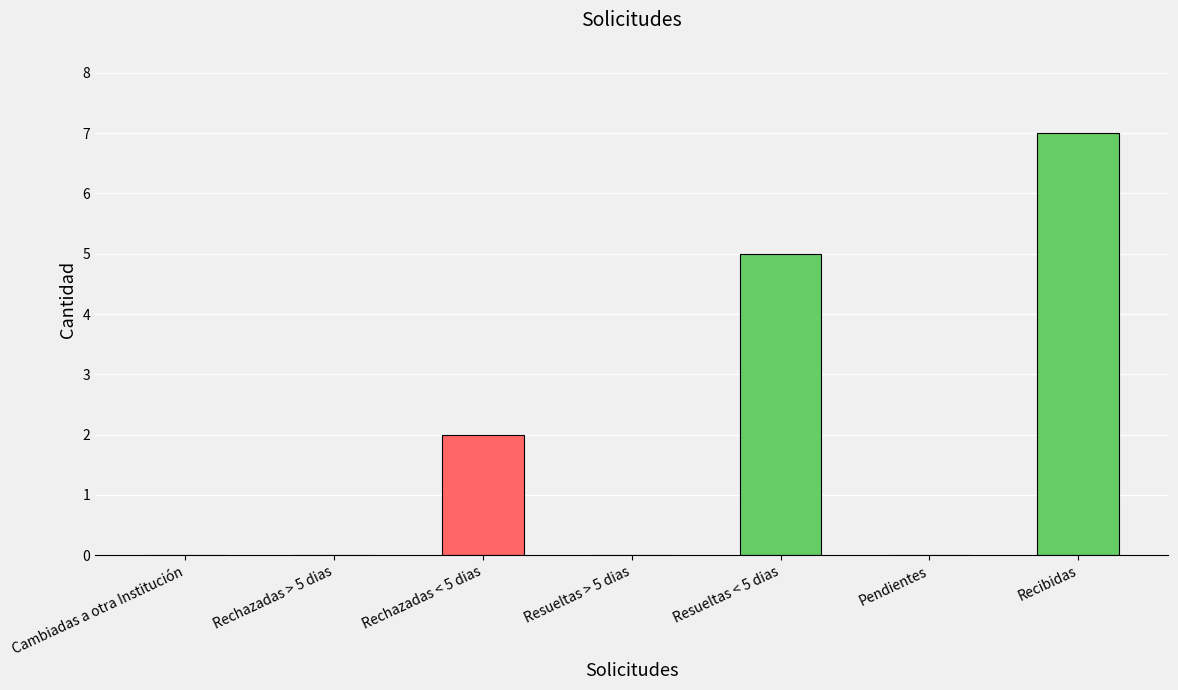

Between Recibidas and Rechazadas > 5 dias, which is larger?

Recibidas